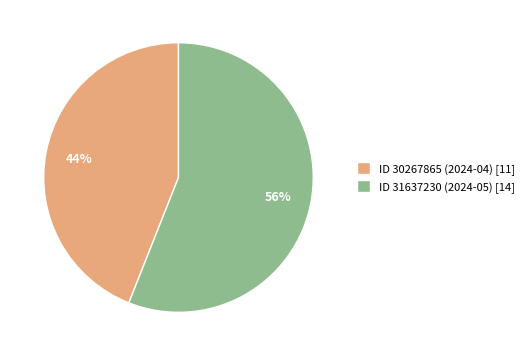

Do ID 30267865 (2024-04) [11] and ID 31637230 (2024-05) [14] together represent more than half of the pie?

Yes